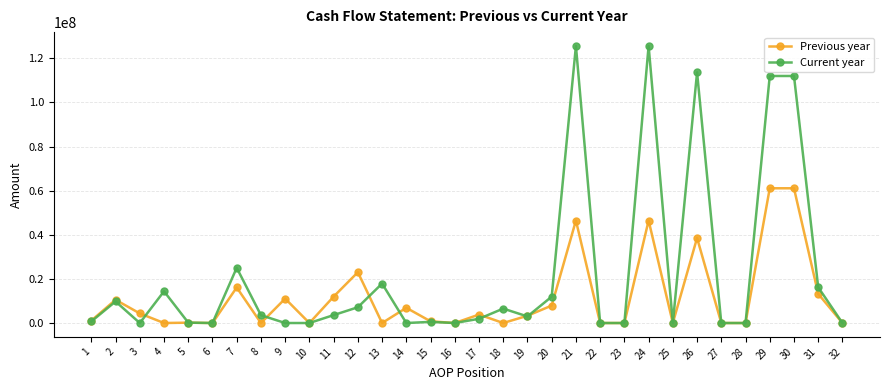

What is the maximum value for Current year?

125564488